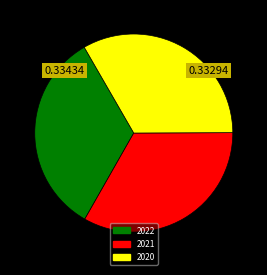

Does any single category account for the majority?

No